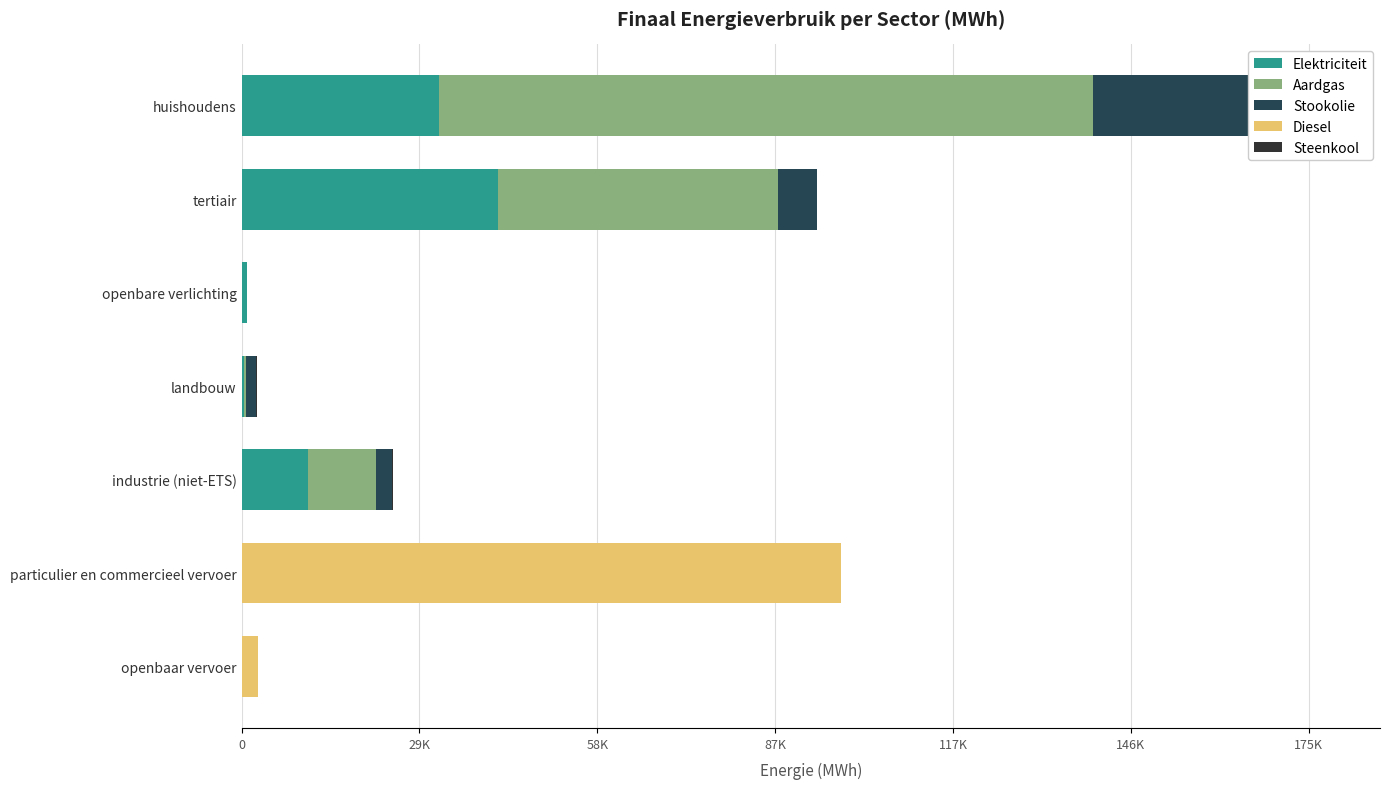

True or false: Steenkool has a value of 264.9 at openbare verlichting.

False